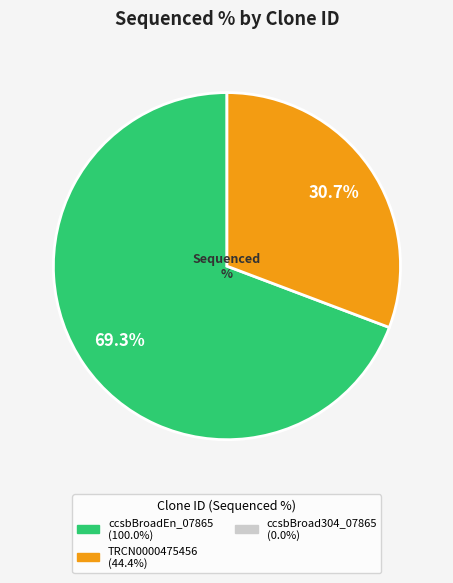

How many segments does this pie chart have?

2